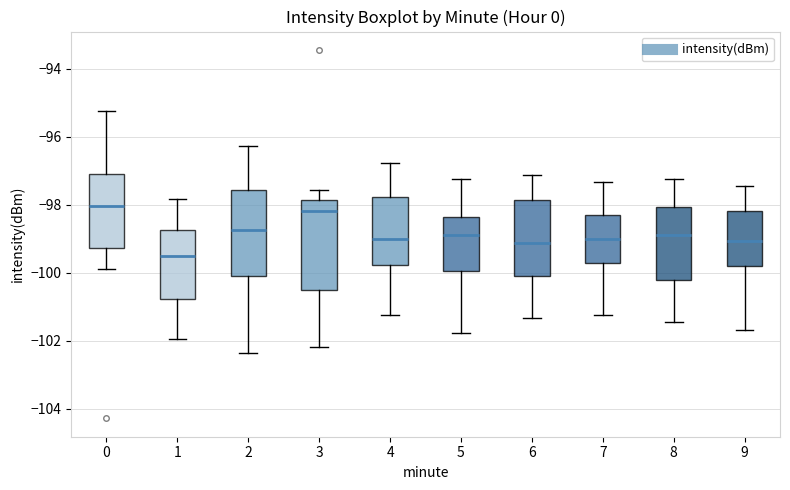

Reading left to right, transcribe this box plot: for each box, give where its median line is, the range the box spans, and where its two whiskers end, as read against the y-axis. The values are not printed on the chart, so give them approximately, as read against the axis.

0: median -98.0, box -99.2 to -97.2, whiskers -99.8 to -95.2
1: median -99.4, box -100.8 to -98.8, whiskers -102.0 to -97.8
2: median -98.8, box -100.0 to -97.6, whiskers -102.4 to -96.2
3: median -98.2, box -100.4 to -97.8, whiskers -102.2 to -97.6
4: median -99.0, box -99.8 to -97.8, whiskers -101.2 to -96.8
5: median -98.8, box -100.0 to -98.4, whiskers -101.8 to -97.2
6: median -99.2, box -100.0 to -97.8, whiskers -101.4 to -97.2
7: median -99.0, box -99.6 to -98.2, whiskers -101.2 to -97.4
8: median -98.8, box -100.2 to -98.0, whiskers -101.4 to -97.2
9: median -99.0, box -99.8 to -98.2, whiskers -101.6 to -97.4